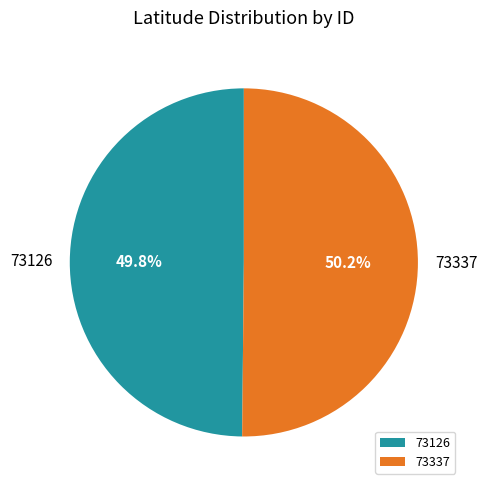

Is it true that 73337 is 37% of the pie?

False